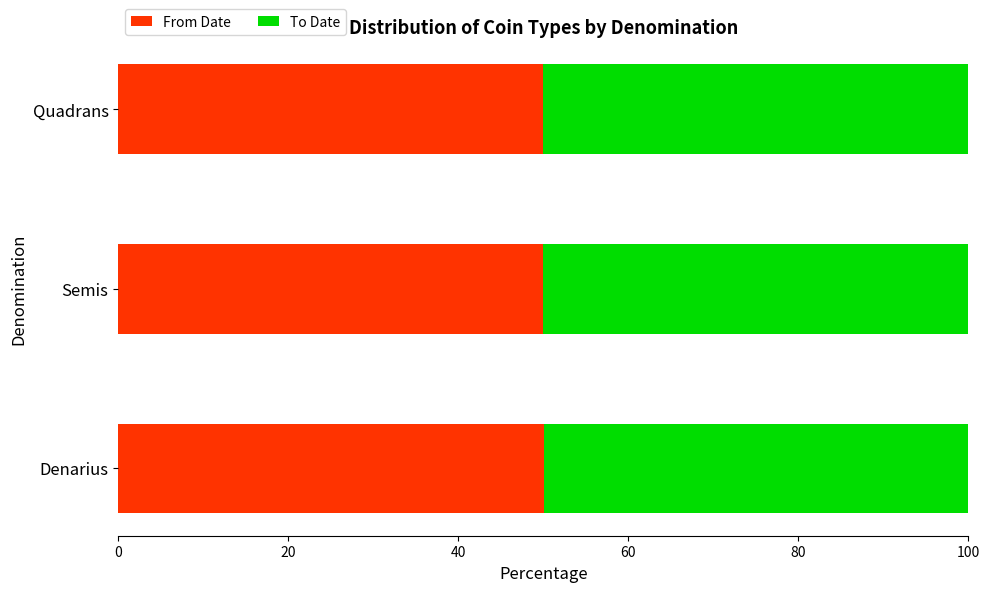

What are all the series names shown in the legend?

From Date, To Date